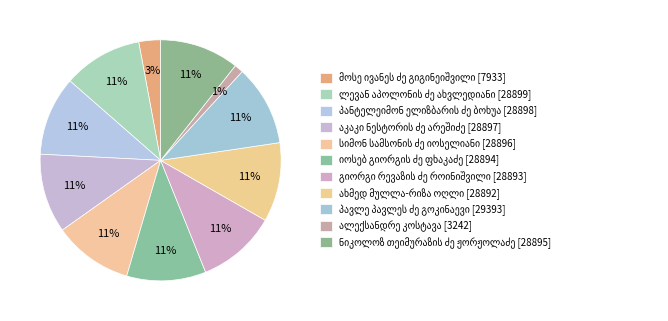

Is it true that ნიკოლოზ თეიმურაზის ძე ჟორჟოლაძე is 11% of the pie?

True